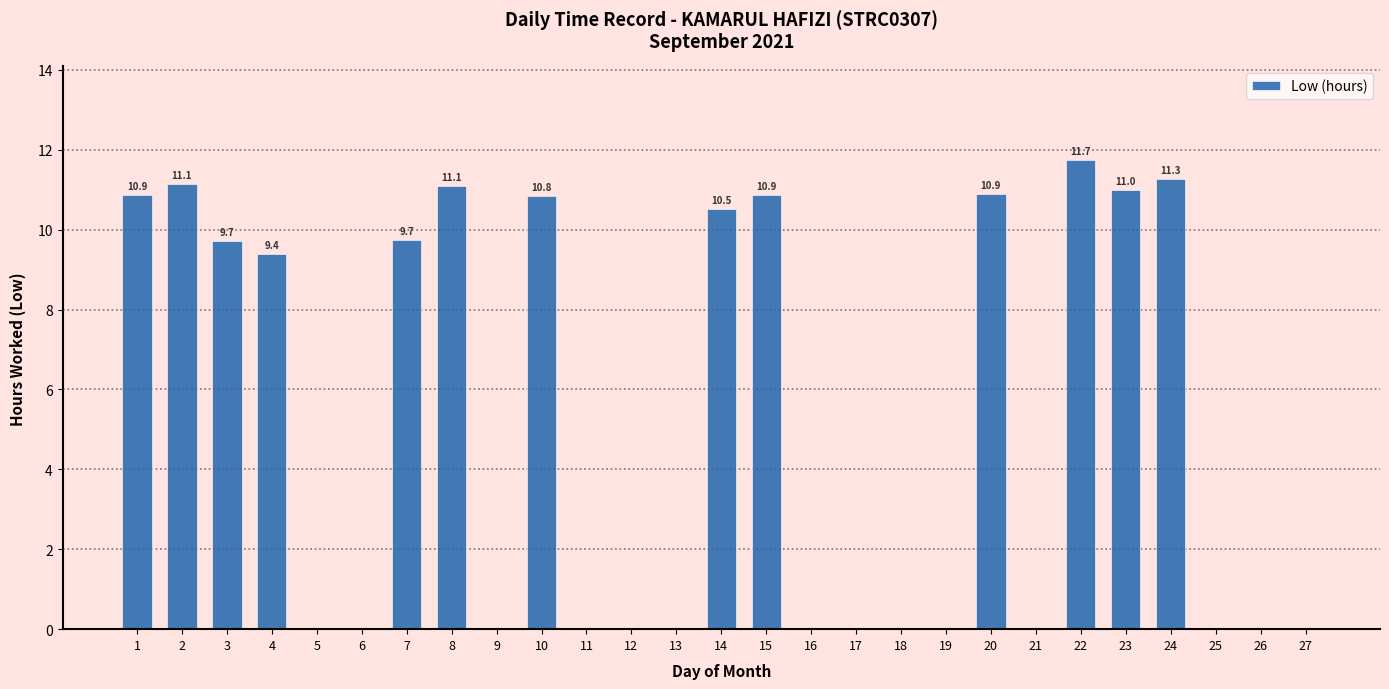

What is the difference between the values at 27 and 2?

11.1